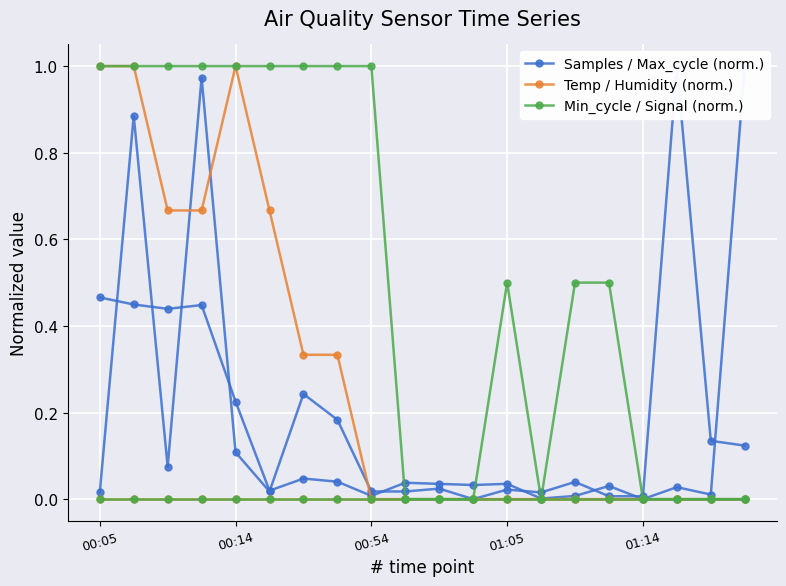

True or false: Min_cycle / Signal (norm.) and Temp / Humidity (norm.) intersect in this chart.

False